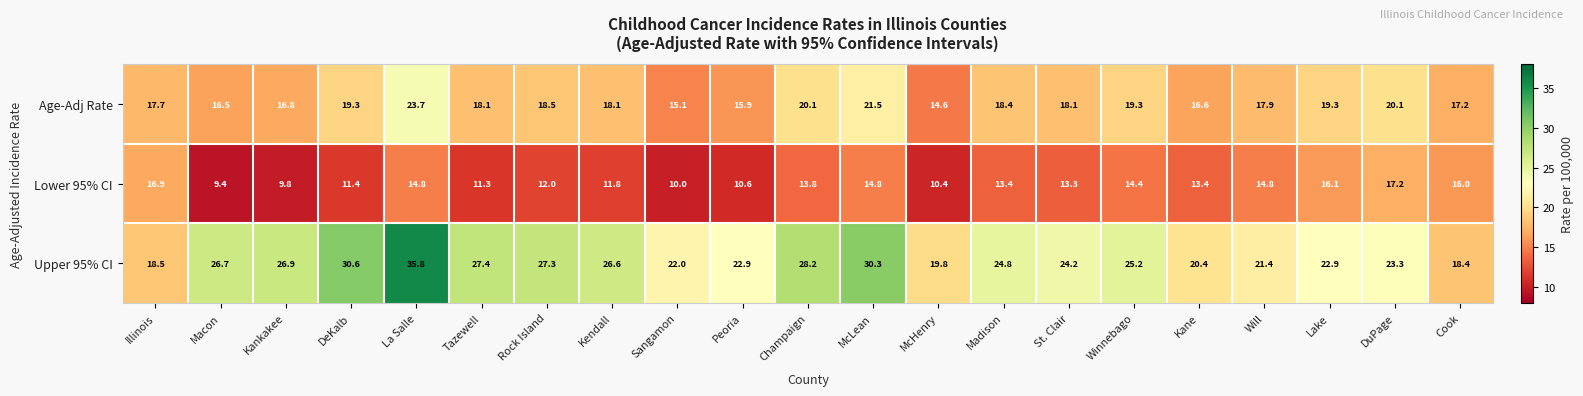

At St. Clair, list the series in order from smallest to largest.

Lower 95% CI, Age-Adj Rate, Upper 95% CI